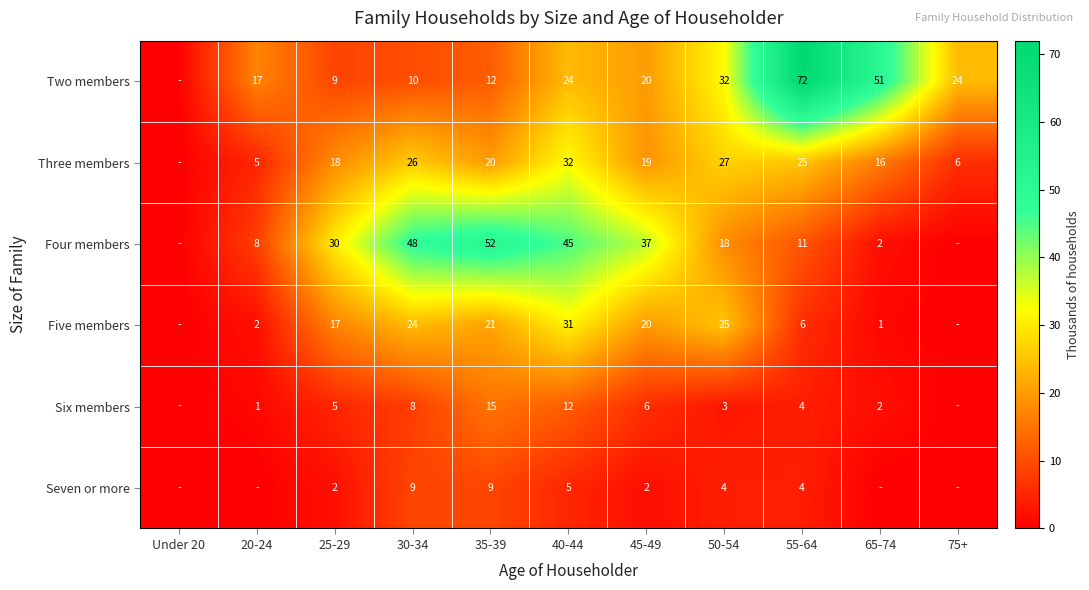

What is the total value across all series at 75+?

30